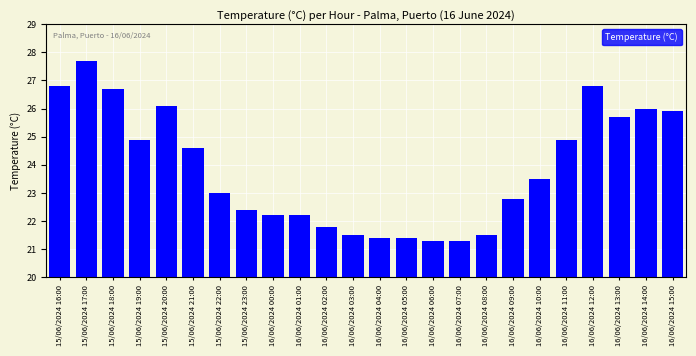

Reading left to right, transcribe all the data shown in this chart.

15/06/2024 16:00=26.8	15/06/2024 17:00=27.7	15/06/2024 18:00=26.7	15/06/2024 19:00=24.9	15/06/2024 20:00=26.1	15/06/2024 21:00=24.6	15/06/2024 22:00=23.0	15/06/2024 23:00=22.4	16/06/2024 00:00=22.2	16/06/2024 01:00=22.2	16/06/2024 02:00=21.8	16/06/2024 03:00=21.5	16/06/2024 04:00=21.4	16/06/2024 05:00=21.4	16/06/2024 06:00=21.3	16/06/2024 07:00=21.3	16/06/2024 08:00=21.5	16/06/2024 09:00=22.8	16/06/2024 10:00=23.5	16/06/2024 11:00=24.9	16/06/2024 12:00=26.8	16/06/2024 13:00=25.7	16/06/2024 14:00=26.0	16/06/2024 15:00=25.9